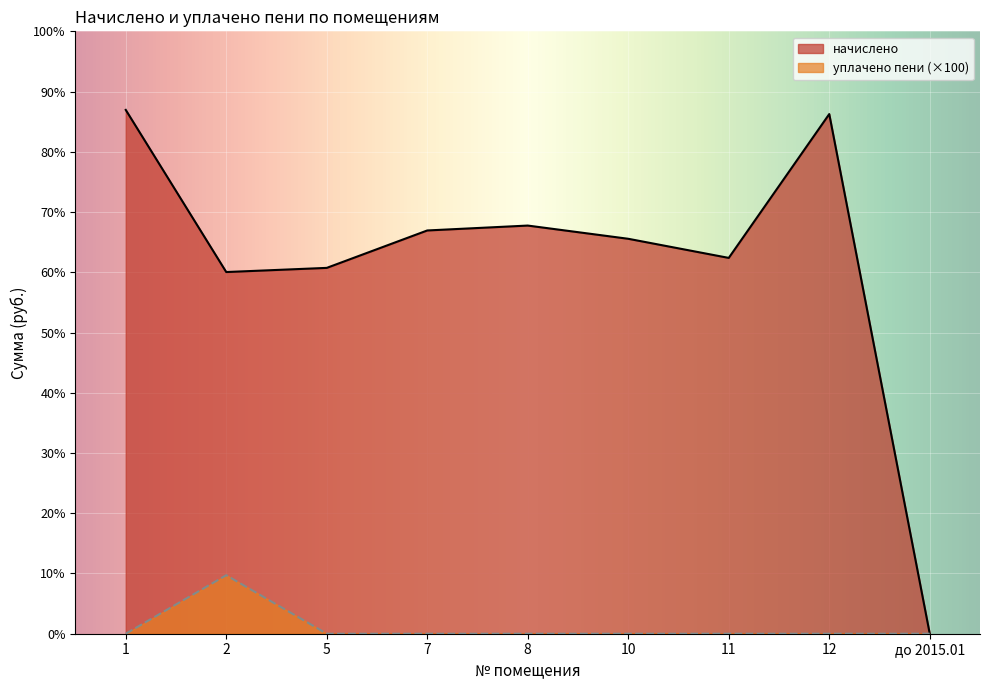

How many values in the начислено series exceed 1741?

5